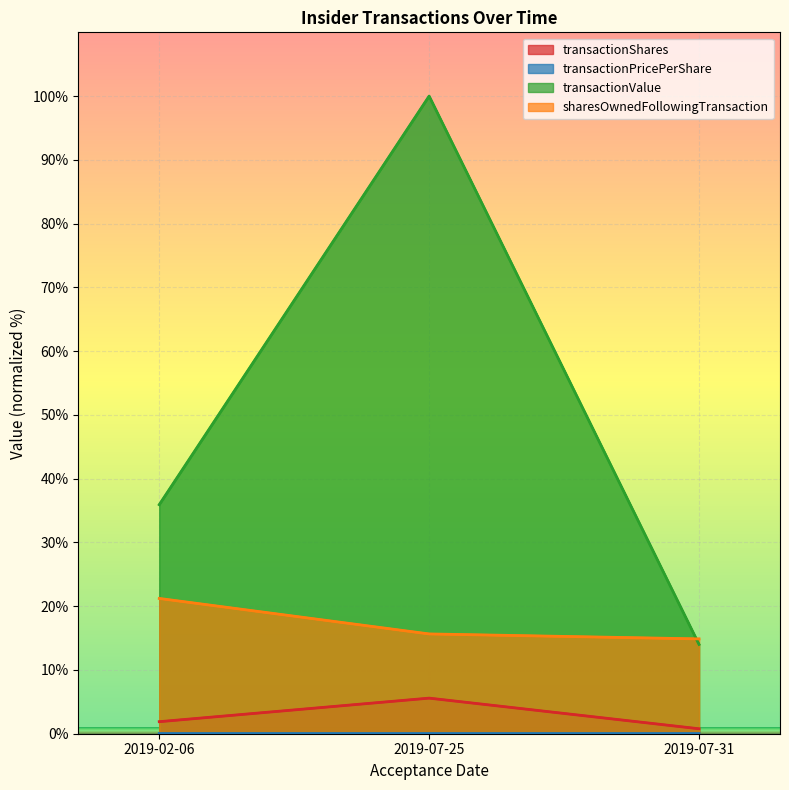

How many data points does each series have?

3